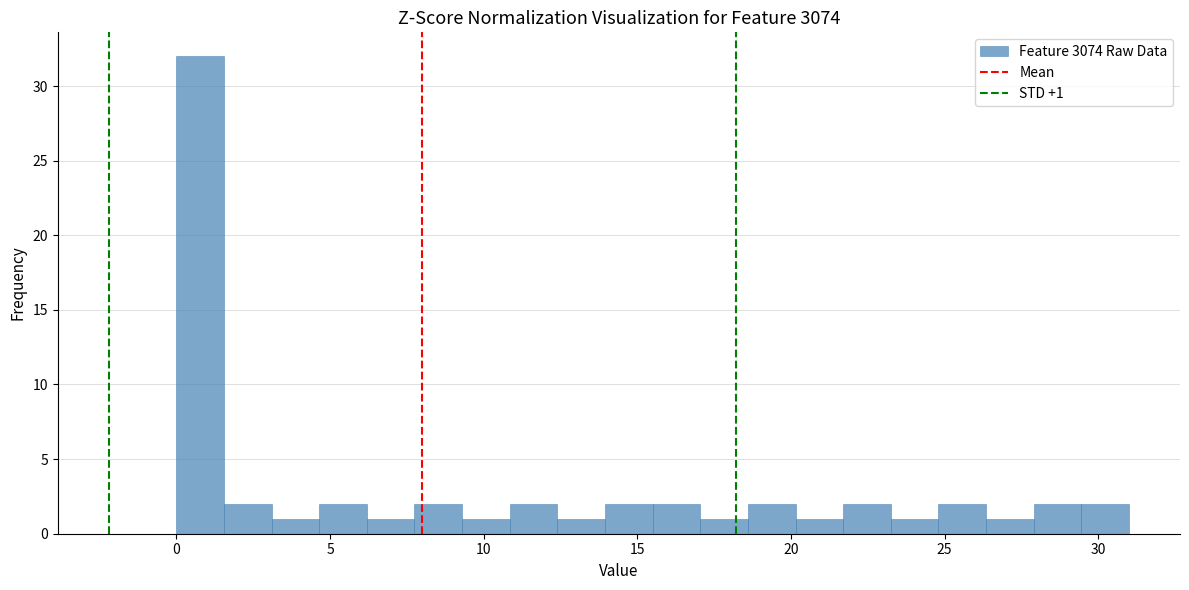

Read against the x-axis, roughly where is the centre of the tallest bar?

1.0